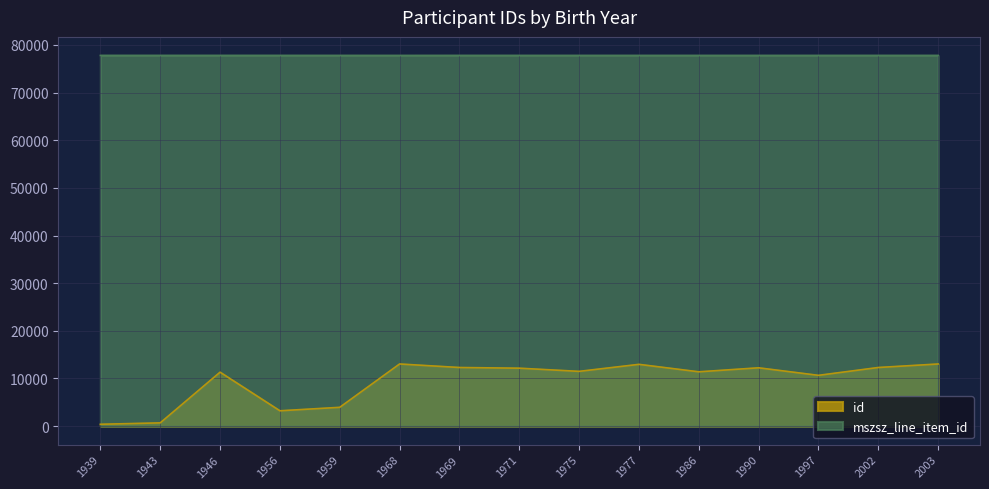

Which has a higher value, 1943 or 1959?

1959